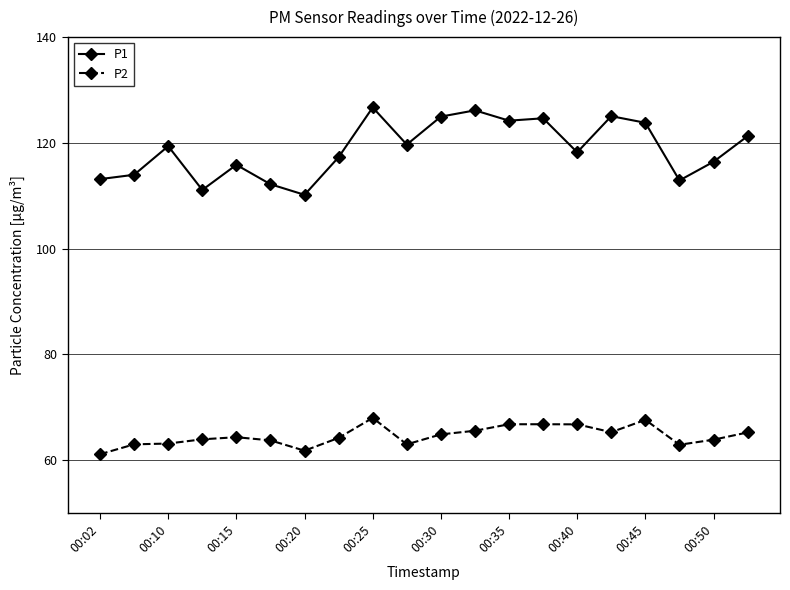

True or false: P1 and P2 intersect in this chart.

False